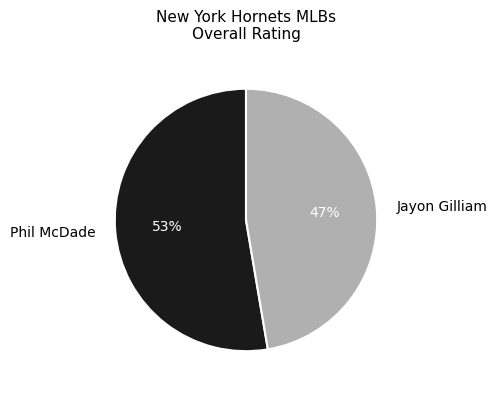

What percentage is the Jayon Gilliam slice, to the nearest percent?

47%